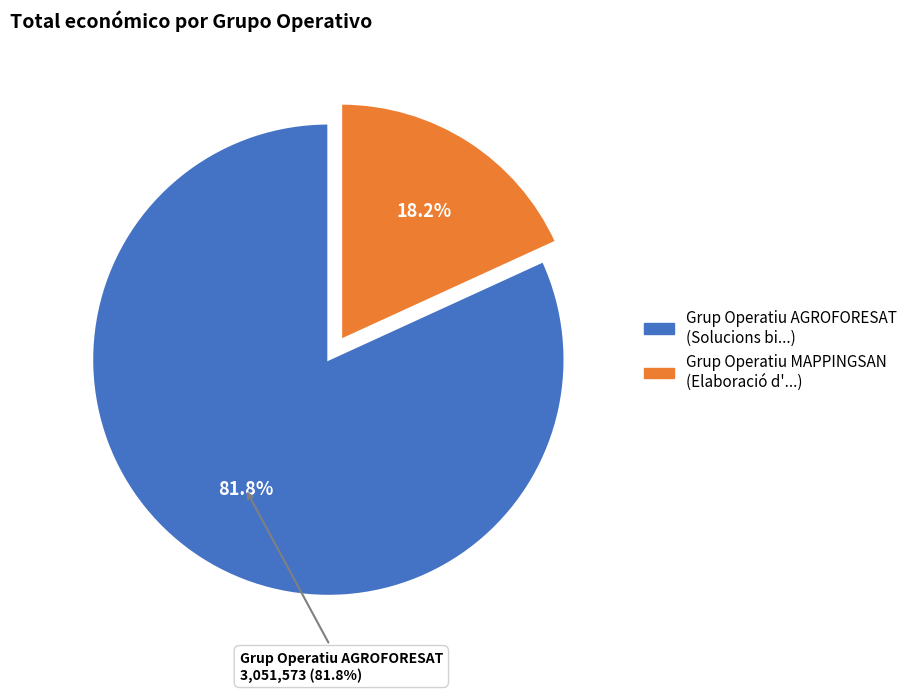

The Grup Operatiu AGROFORESAT slice represents 90% of the pie. True or false?

False